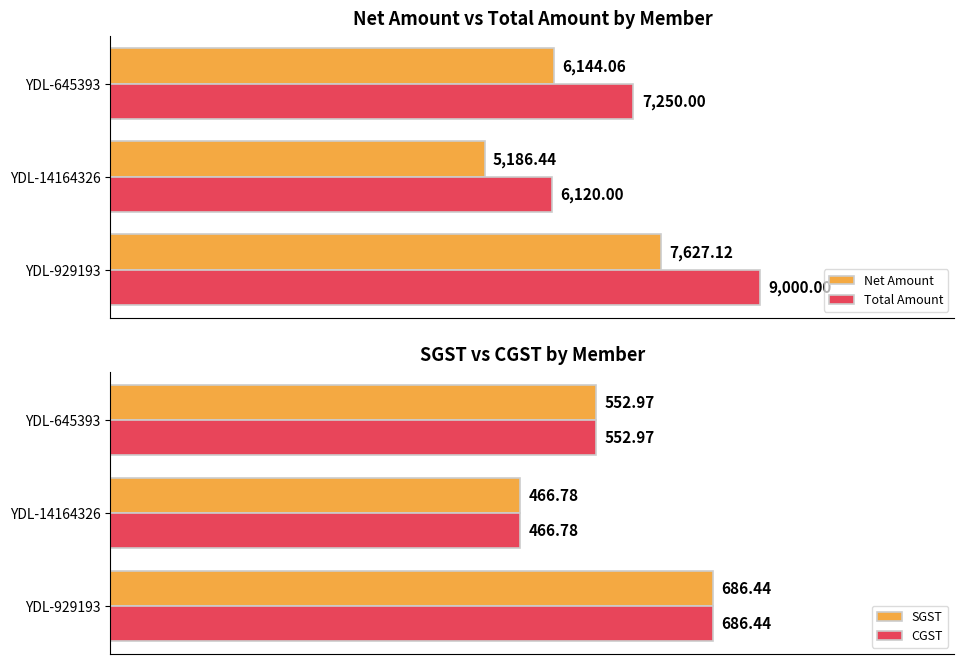

Is it true that CGST equals 729.8 at YDL-645393?

False